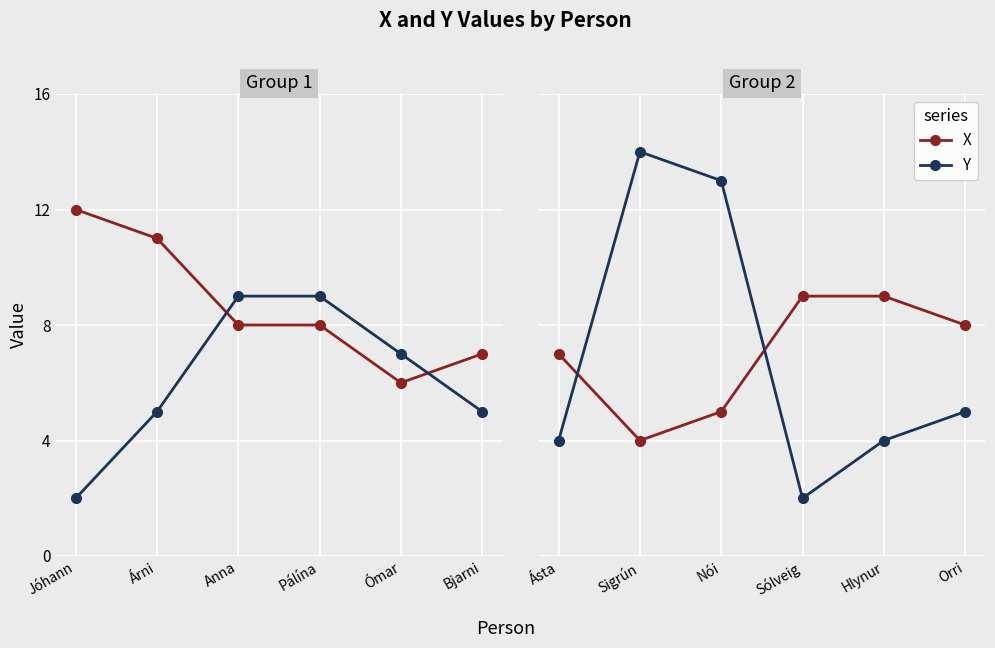

Which series ends up on top after the final intersection of X and Y?

X